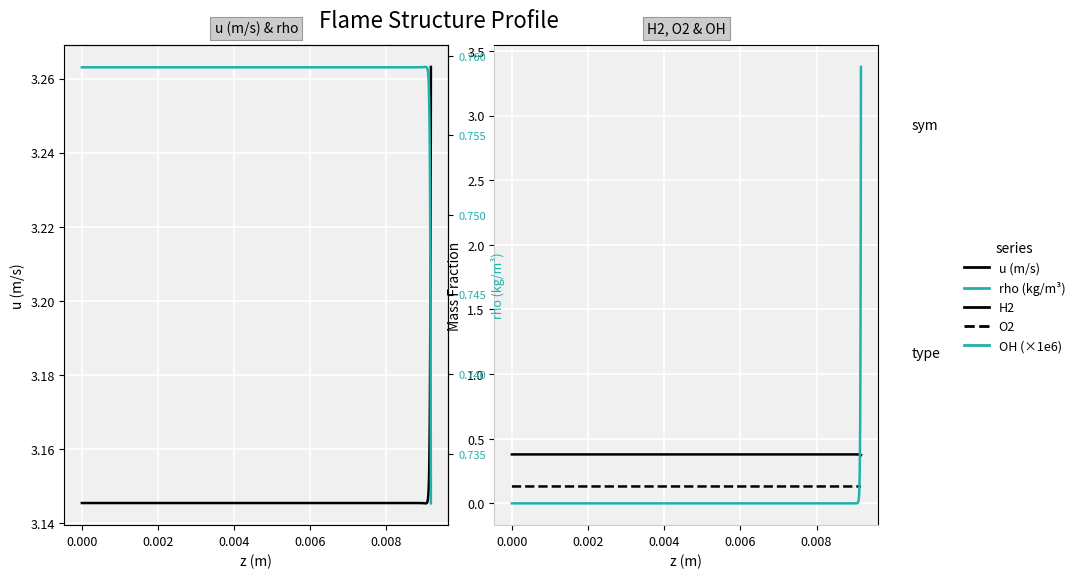

Reading left to right, what are all the values shown in this chart?

u (m/s): 3.1	3.1	3.1	3.1	3.1	3.1	3.1	3.1	3.1	3.1	3.1	3.1	3.1	3.1	3.1	3.1	3.1	3.1	3.1	3.1	3.1	3.1	3.1	3.1	3.1	3.1	3.1	3.1	3.1	3.2	3.2	3.2	3.2	3.2	3.2	3.2	3.2	3.2	3.2	3.3
H2: 0.4	0.4	0.4	0.4	0.4	0.4	0.4	0.4	0.4	0.4	0.4	0.4	0.4	0.4	0.4	0.4	0.4	0.4	0.4	0.4	0.4	0.4	0.4	0.4	0.4	0.4	0.4	0.4	0.4	0.4	0.4	0.4	0.4	0.4	0.4	0.4	0.4	0.4	0.4	0.4
O2: 0.1	0.1	0.1	0.1	0.1	0.1	0.1	0.1	0.1	0.1	0.1	0.1	0.1	0.1	0.1	0.1	0.1	0.1	0.1	0.1	0.1	0.1	0.1	0.1	0.1	0.1	0.1	0.1	0.1	0.1	0.1	0.1	0.1	0.1	0.1	0.1	0.1	0.1	0.1	0.1
OH (×1e6): 0.0	0.0	0.0	0.0	0.0	0.0	0.0	0.0	0.0	0.0	0.0	0.0	0.0	0.0	0.0	0.0	0.0	0.0	0.0	0.0	0.0	0.0	0.0	0.0	0.0	0.0	0.0	0.0	0.0	0.1	0.1	0.1	0.2	0.3	0.4	0.6	0.9	1.4	2.2	3.4
rho (kg/m3): 0.8	0.8	0.8	0.8	0.8	0.8	0.8	0.8	0.8	0.8	0.8	0.8	0.8	0.8	0.8	0.8	0.8	0.8	0.8	0.8	0.8	0.8	0.8	0.8	0.8	0.8	0.8	0.8	0.8	0.8	0.8	0.8	0.8	0.8	0.8	0.8	0.7	0.7	0.7	0.7